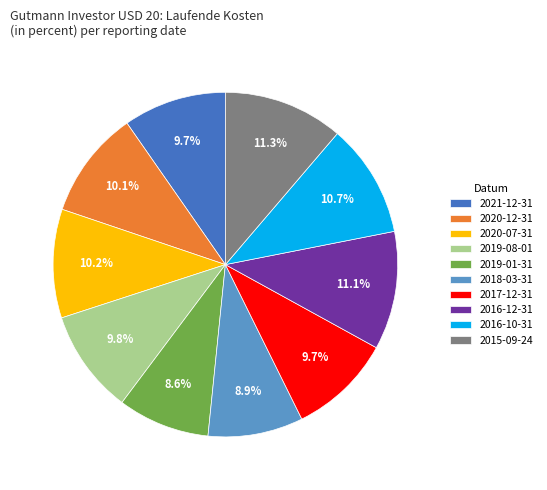

Between 2015-09-24 and 2018-03-31, which is larger?

2015-09-24